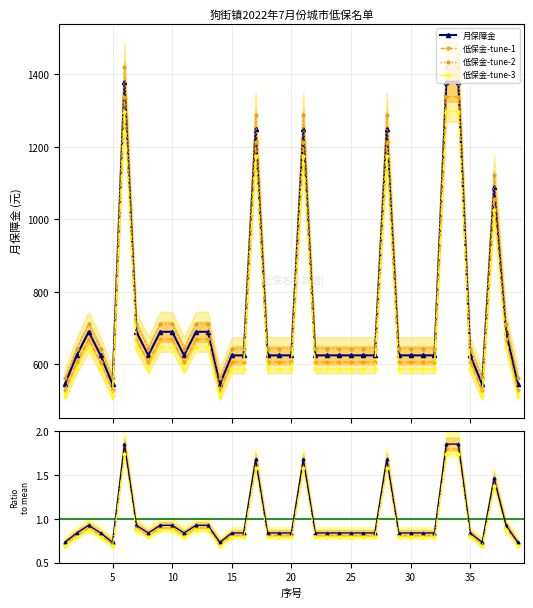

At which category does the data reach its first local peak?

3